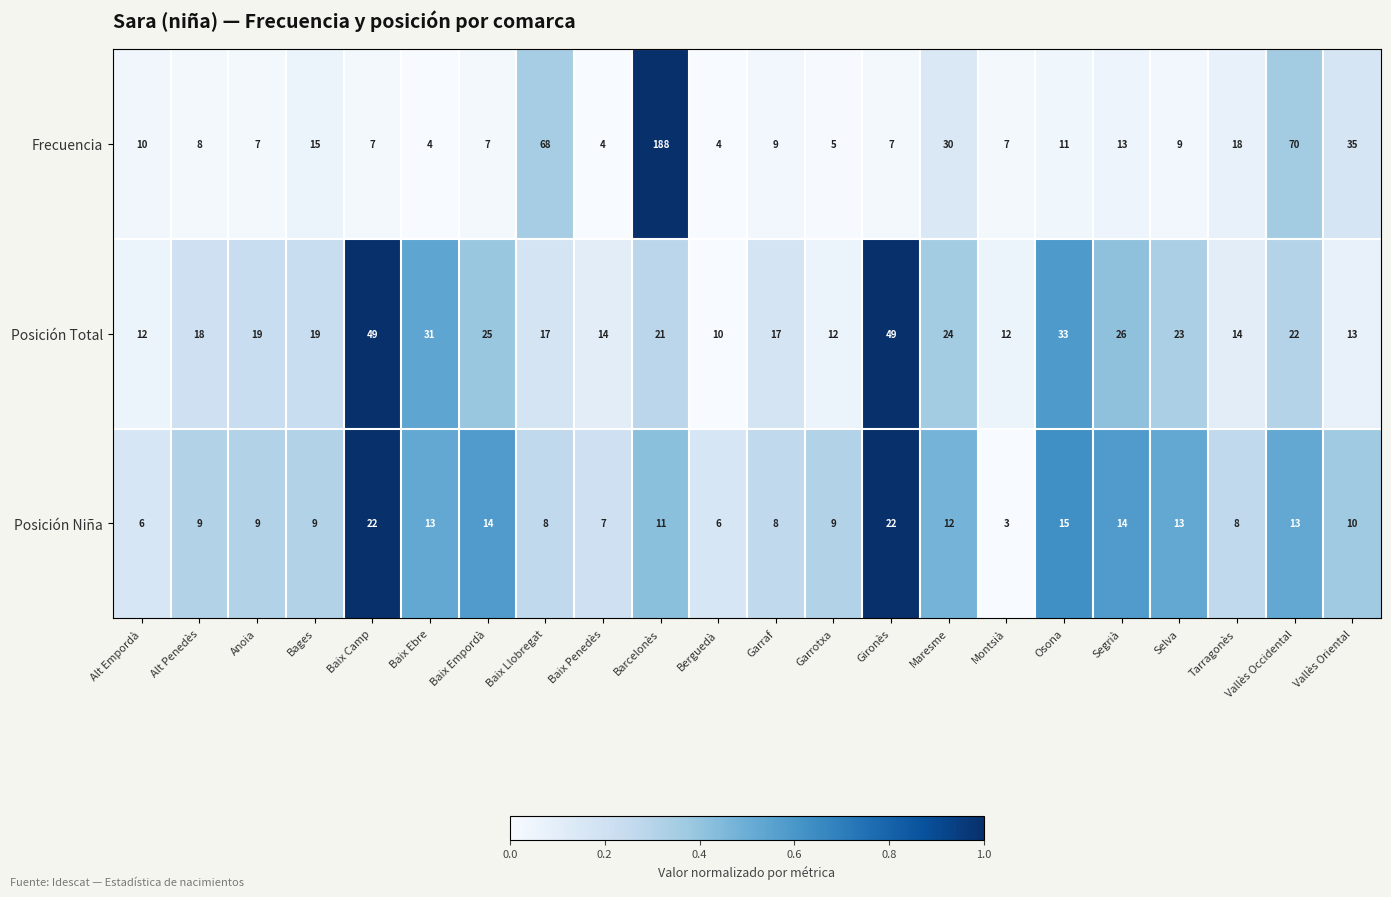

Is it true that Frecuencia equals 3 at Alt Empordà?

False